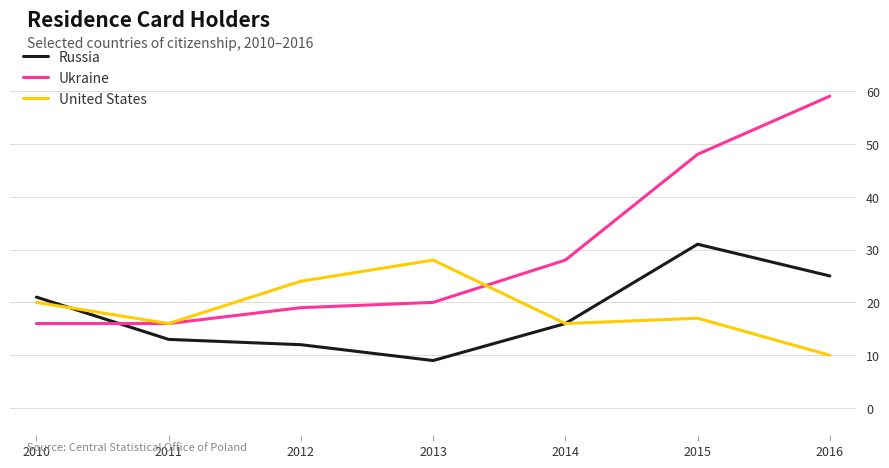

Where is United States nearest to the value 19?

2010